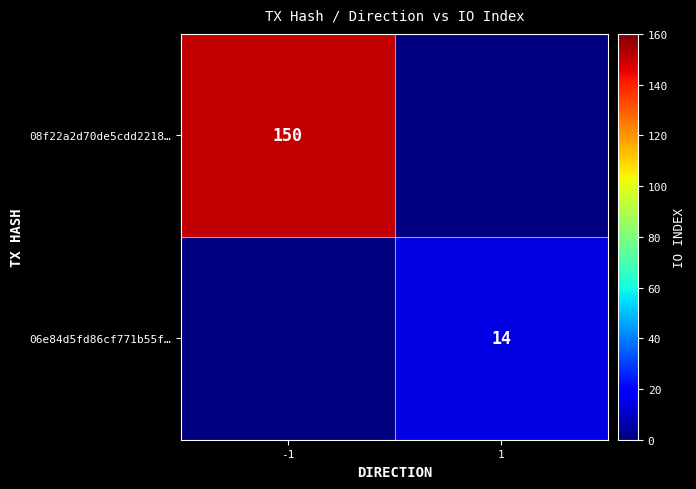

Between 1 and -1, which is larger?

-1